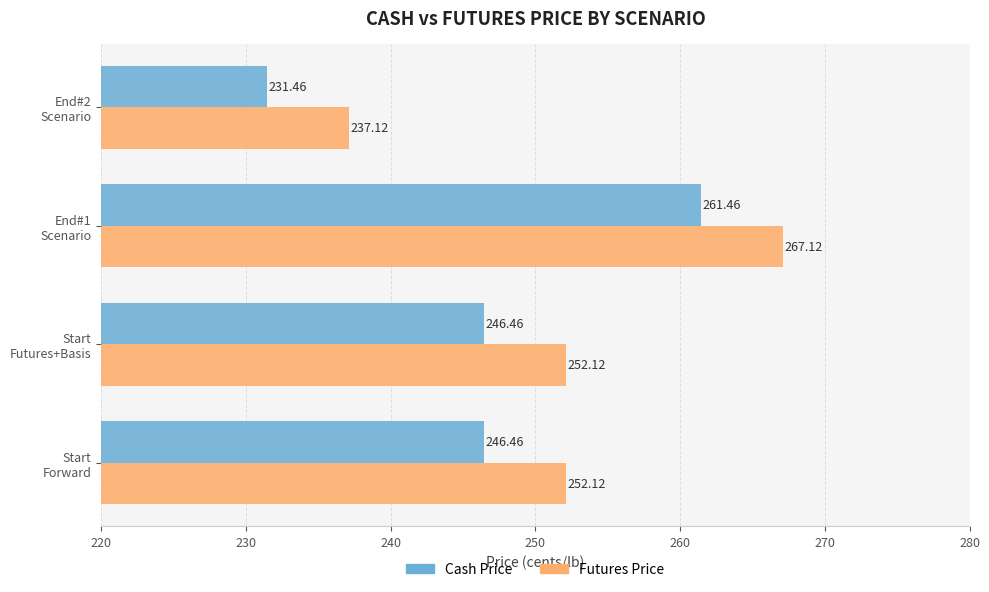

At how many categories does at least one series exceed 241?

3